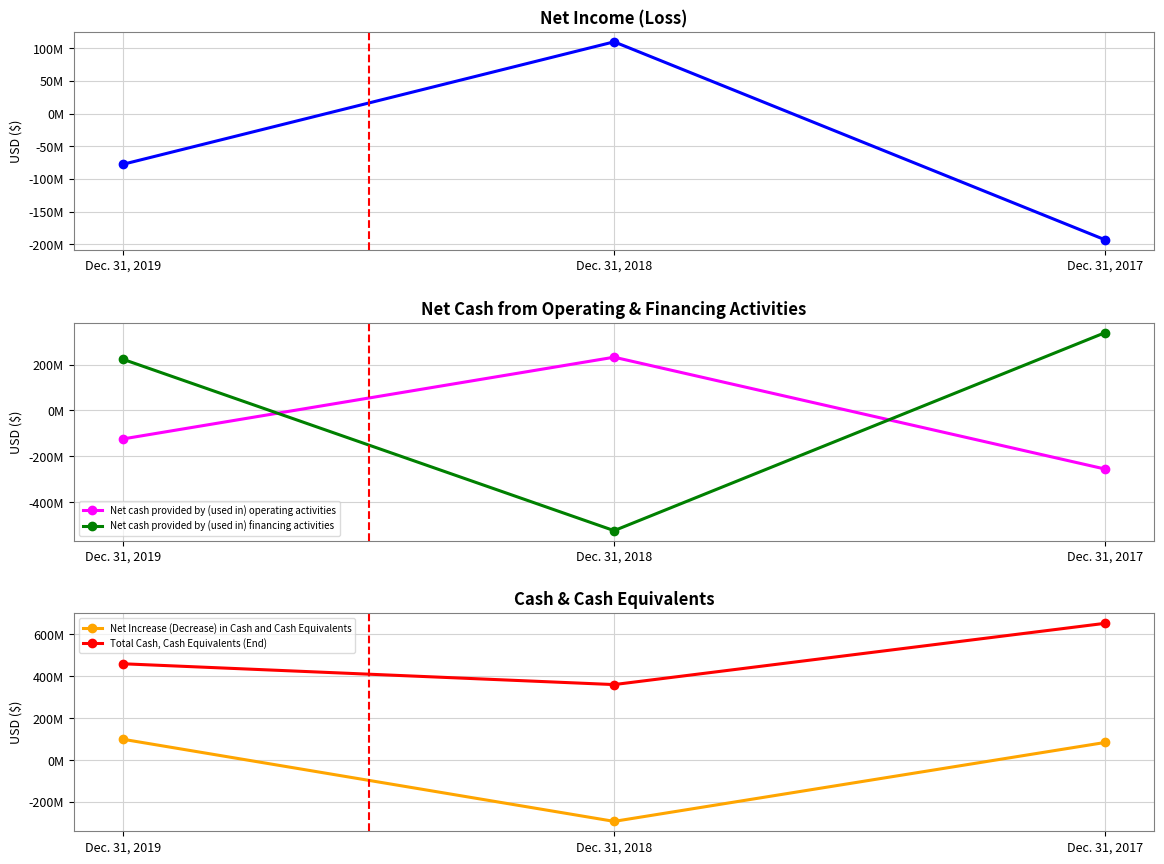

How many data points in Total Cash, Cash Equivalents (End) are less than 458998451?

1